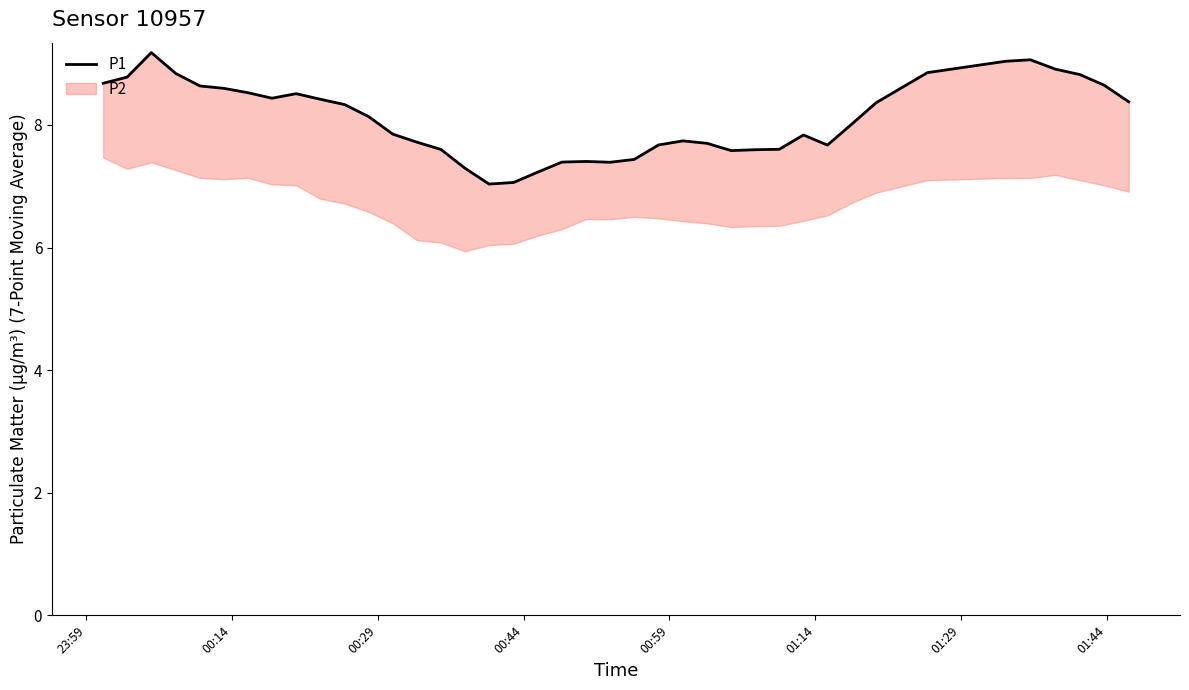

Is it true that the value at 8 is 11.9?

False